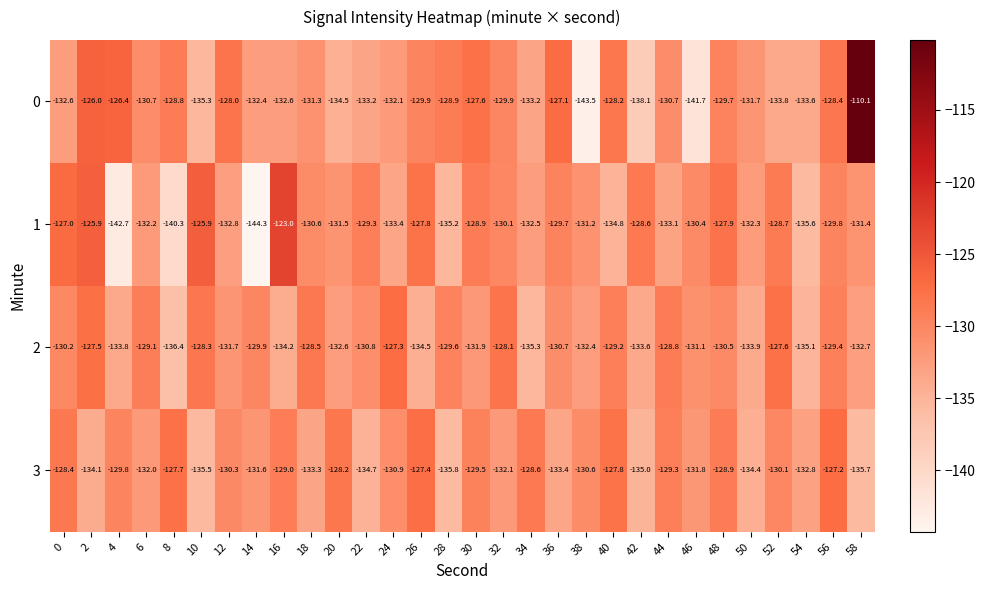

What is the highest value of the 0 series?

-110.1